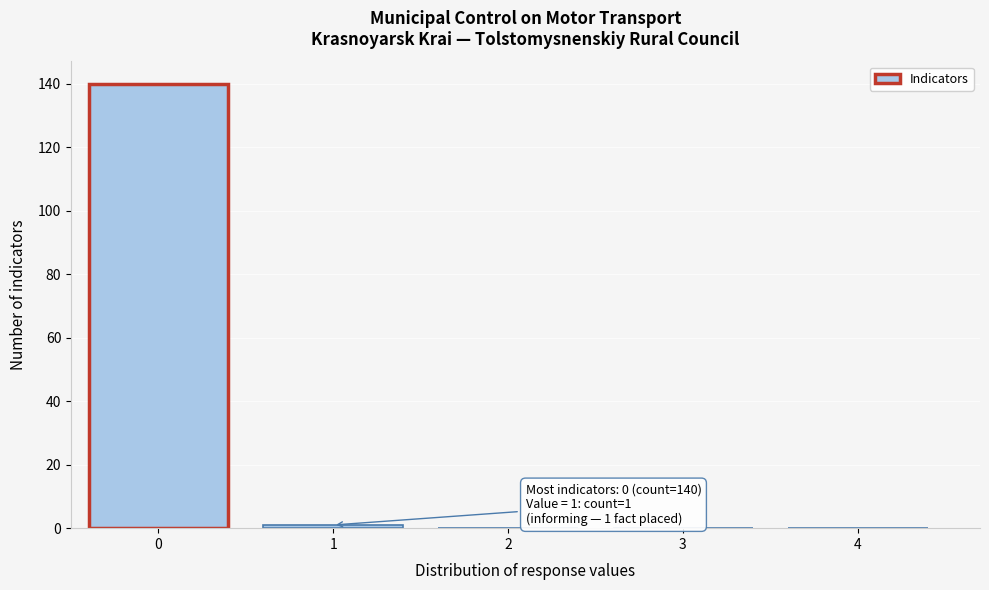

Reading left to right, list all the values displayed in this chart.

0=140	1=1	2=0	3=0	4=0